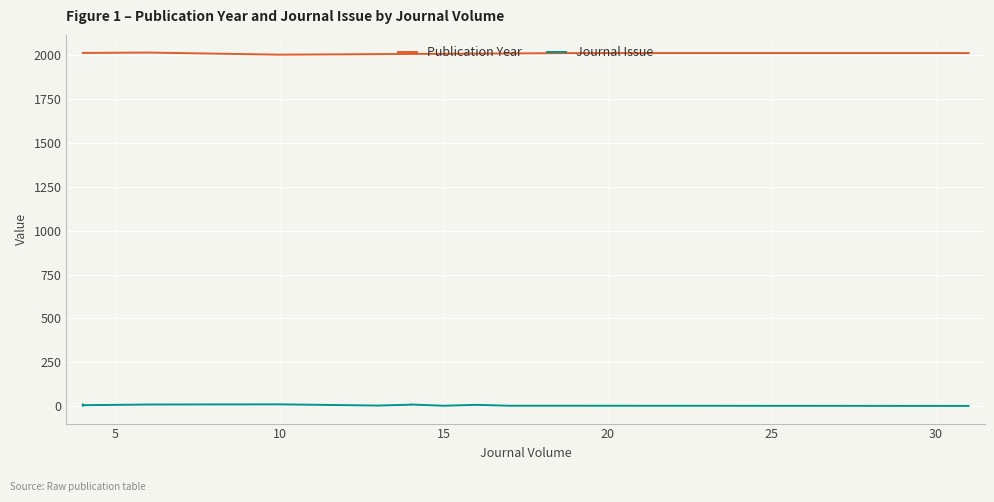

At how many categories does at least one series exceed 1464?

14